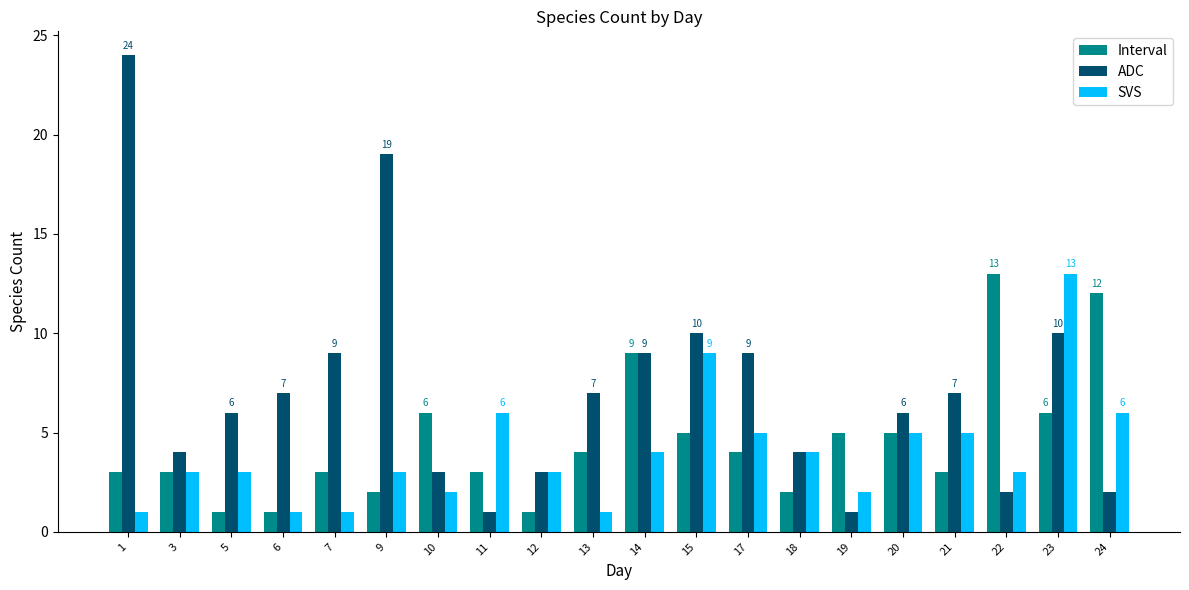

What are all the series names shown in the legend?

Interval, ADC, SVS